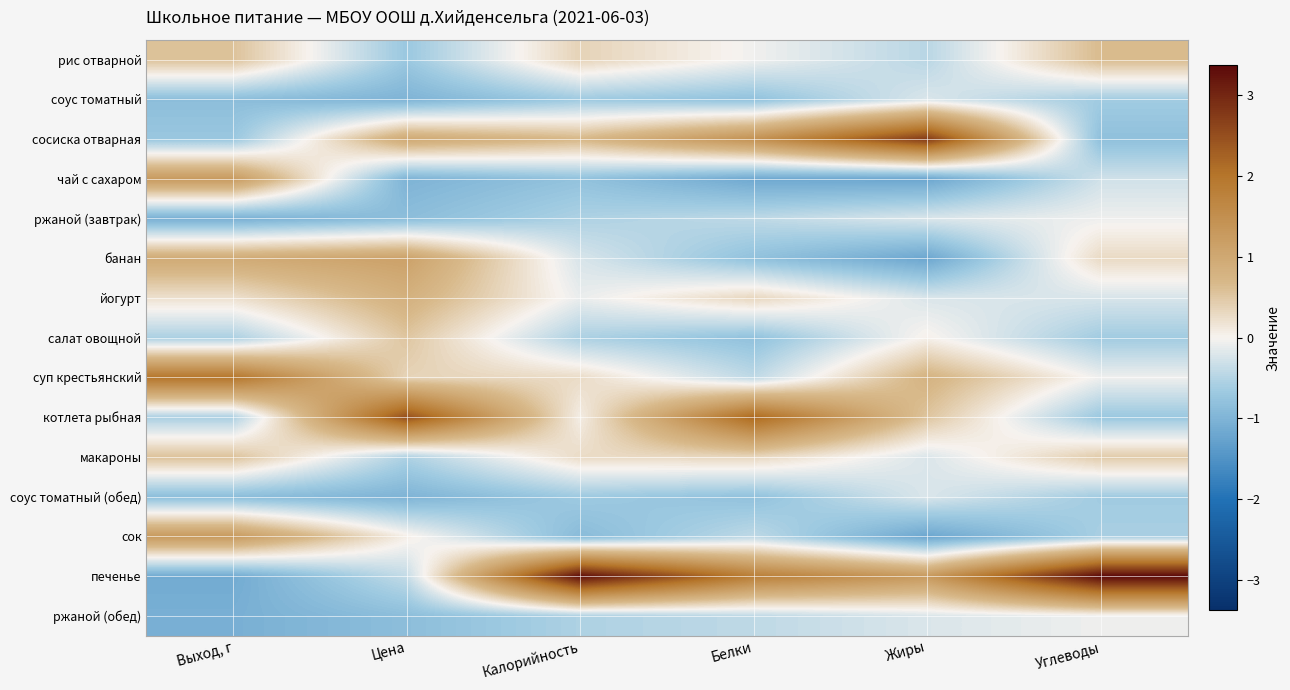

Reading right to left, what are all the values shown in this chart?

рис отварной: Углеводы=0.6	Жиры=-0.5	Белки=-0.0	Калорийность=0.4	Цена=-0.7	Выход, г=0.6
соус томатный: Углеводы=-0.6	Жиры=-0.2	Белки=-0.8	Калорийность=-0.7	Цена=-1.0	Выход, г=-0.9
сосиска отварная: Углеводы=-0.8	Жиры=2.8	Белки=1.4	Калорийность=0.7	Цена=1.0	Выход, г=-0.7
чай с сахаром: Углеводы=-0.3	Жиры=-1.2	Белки=-1.2	Калорийность=-0.8	Цена=-1.0	Выход, г=1.3
ржаной (завтрак): Углеводы=-0.1	Жиры=-0.2	Белки=-0.4	Калорийность=-0.5	Цена=-0.9	Выход, г=-1.1
банан: Углеводы=0.3	Жиры=-1.2	Белки=-0.8	Калорийность=-0.2	Цена=1.1	Выход, г=1.0
йогурт: Углеводы=-0.2	Жиры=-0.2	Белки=0.3	Калорийность=-0.1	Цена=0.8	Выход, г=0.2
салат овощной: Углеводы=-0.6	Жиры=0.0	Белки=-0.8	Калорийность=-0.6	Цена=0.5	Выход, г=-0.6
суп крестьянский: Углеводы=-0.1	Жиры=0.8	Белки=-0.4	Калорийность=0.3	Цена=0.4	Выход, г=2.0
котлета рыбная: Углеводы=-0.7	Жиры=0.5	Белки=2.2	Калорийность=0.1	Цена=2.5	Выход, г=-0.6
макароны: Углеводы=0.5	Жиры=-0.2	Белки=0.3	Калорийность=0.3	Цена=-0.5	Выход, г=0.6
соус томатный (обед): Углеводы=-0.6	Жиры=-0.2	Белки=-0.8	Калорийность=-0.7	Цена=-1.0	Выход, г=-0.9
сок: Углеводы=-0.6	Жиры=-1.2	Белки=-0.4	Калорийность=-0.9	Цена=0.1	Выход, г=1.3
печенье: Углеводы=3.4	Жиры=1.3	Белки=1.8	Калорийность=3.3	Цена=-0.4	Выход, г=-1.1
ржаной (обед): Углеводы=-0.1	Жиры=-0.2	Белки=-0.4	Калорийность=-0.5	Цена=-0.9	Выход, г=-1.1